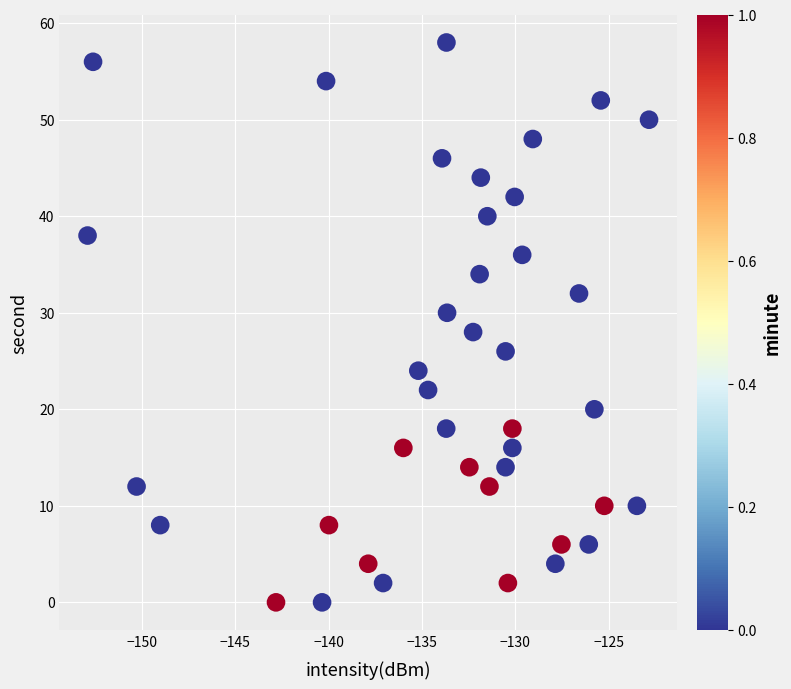

What is the range of Y values (max minus min)?

58